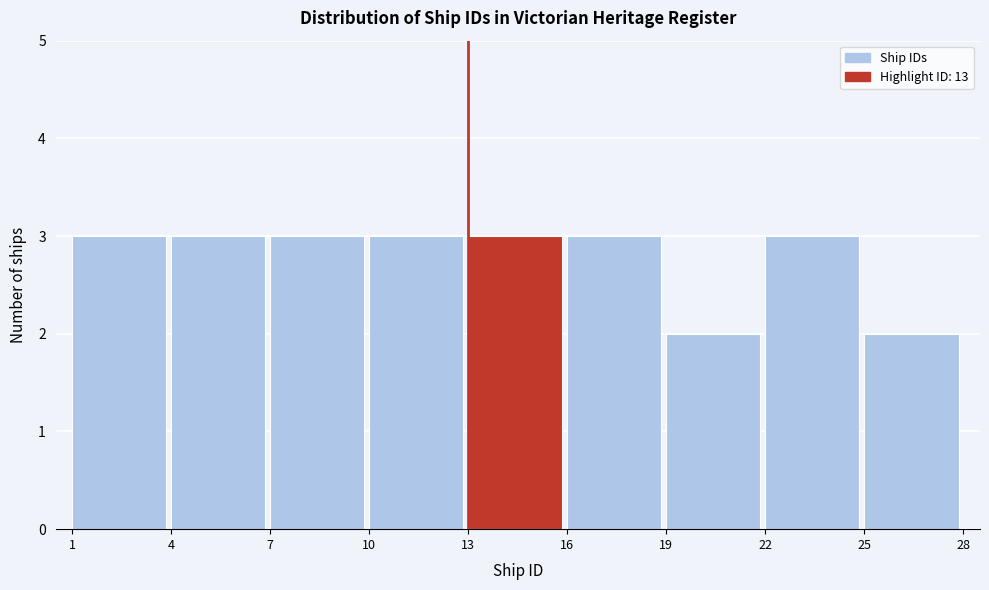

What is the height of the bar covering 7 to 10 on the x-axis? The values are not printed on the chart, so give them approximately, as read against the axis.

3